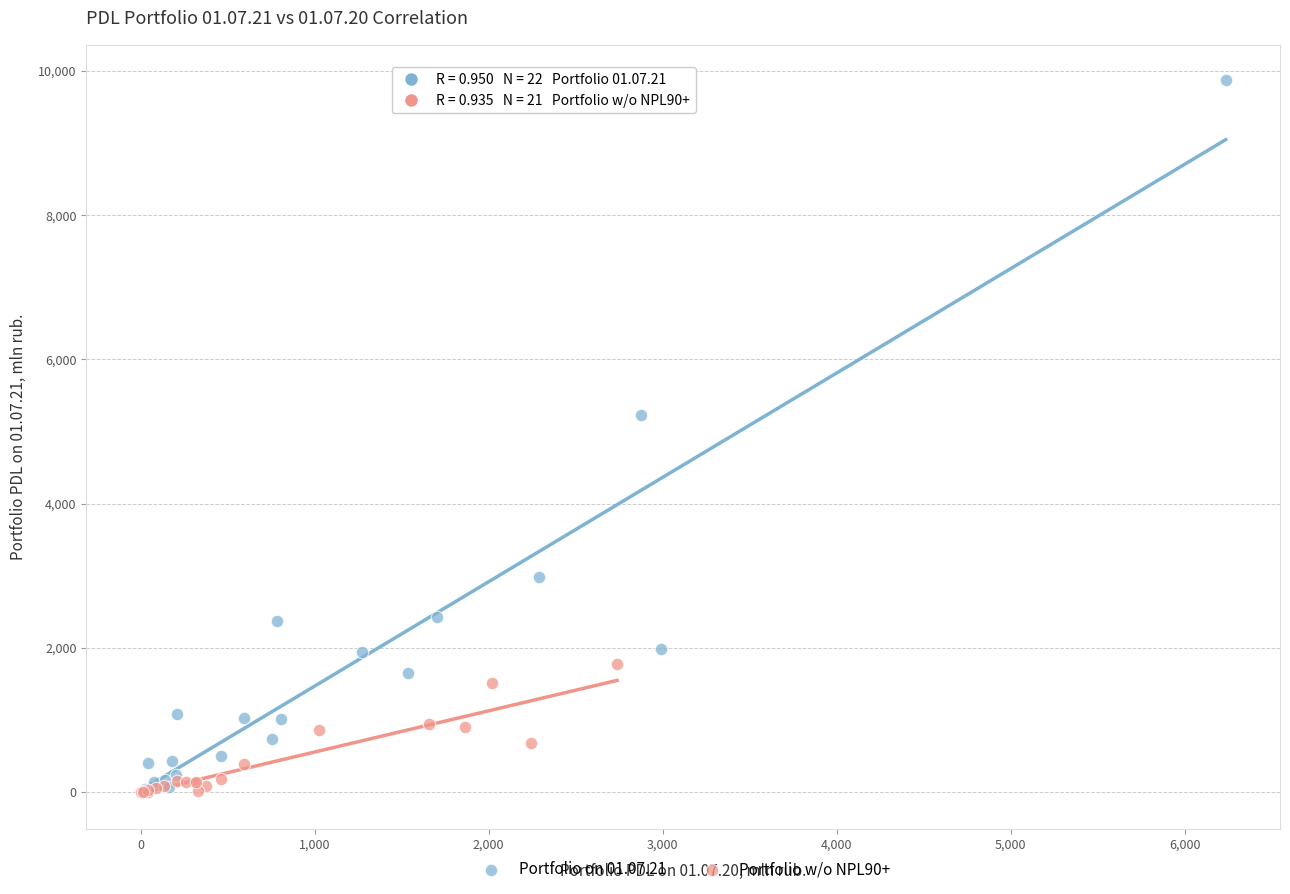

Which series has the widest spread of Y values?

Portfolio on 01.07.21